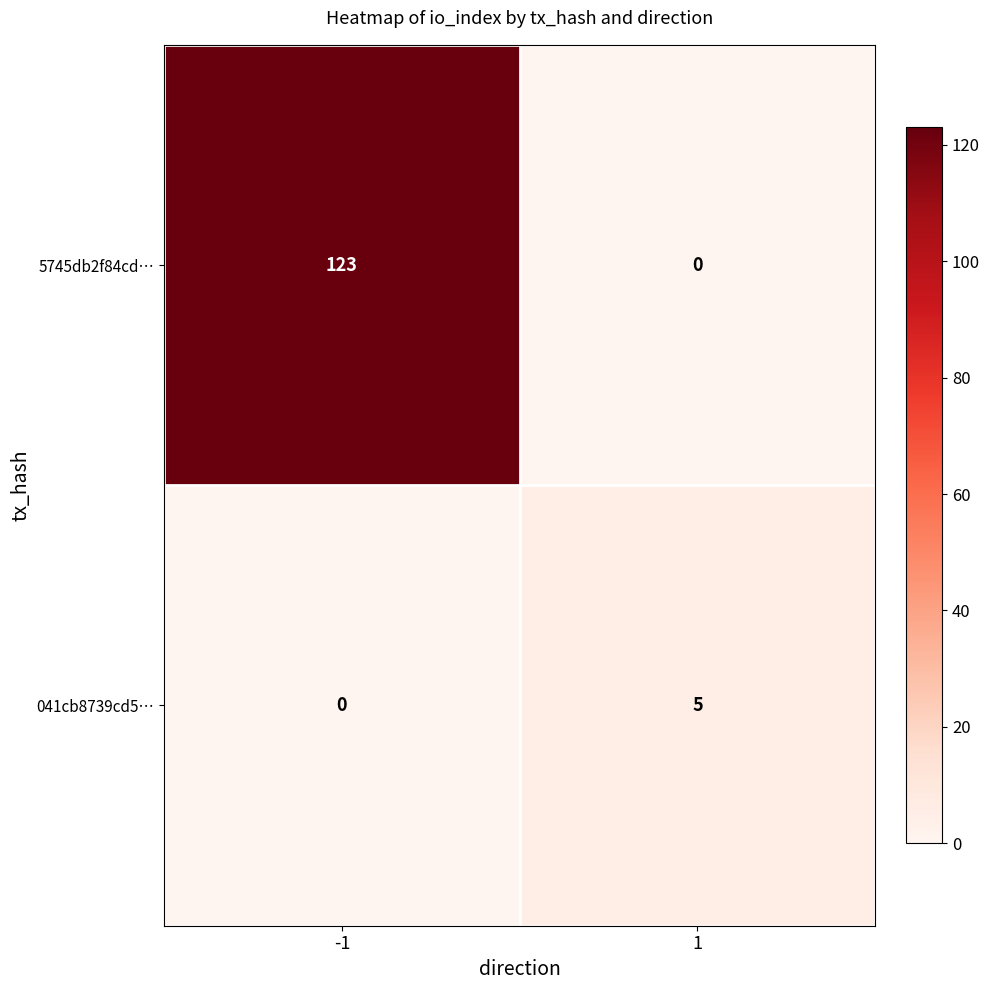

Rank the series by their maximum value, from highest to lowest.

5745db2f84cd…, 041cb8739cd5…